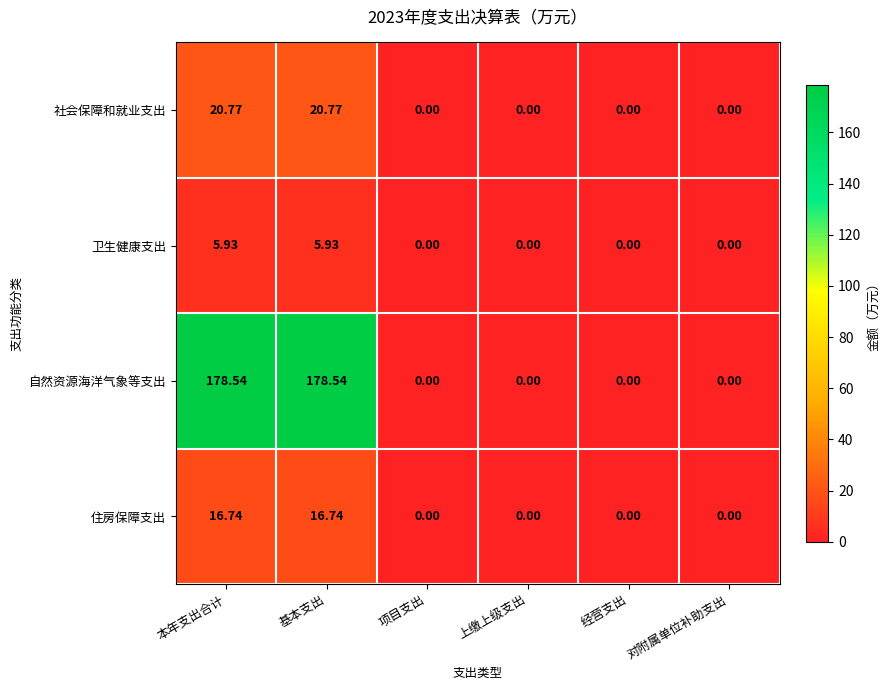

Which series has the largest range (max minus min)?

自然资源海洋气象等支出